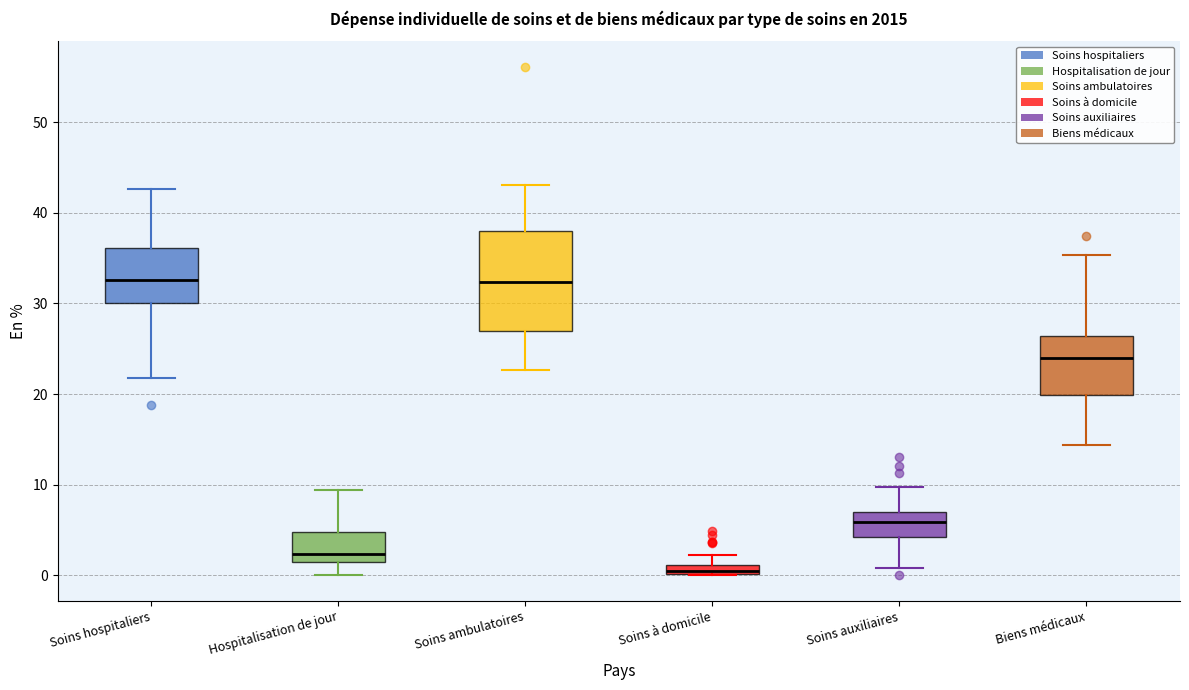

Which box is the tallest, from its lower edge to its upper edge?

Soins ambulatoires